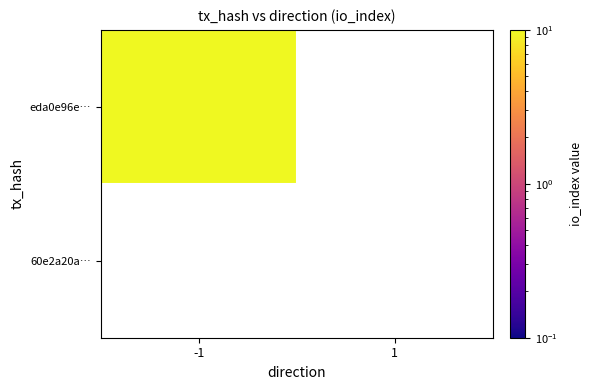

What is the average value of the eda0e96e06b7a3eb7cfc2067b4b1a7bd74671f4 series?

4